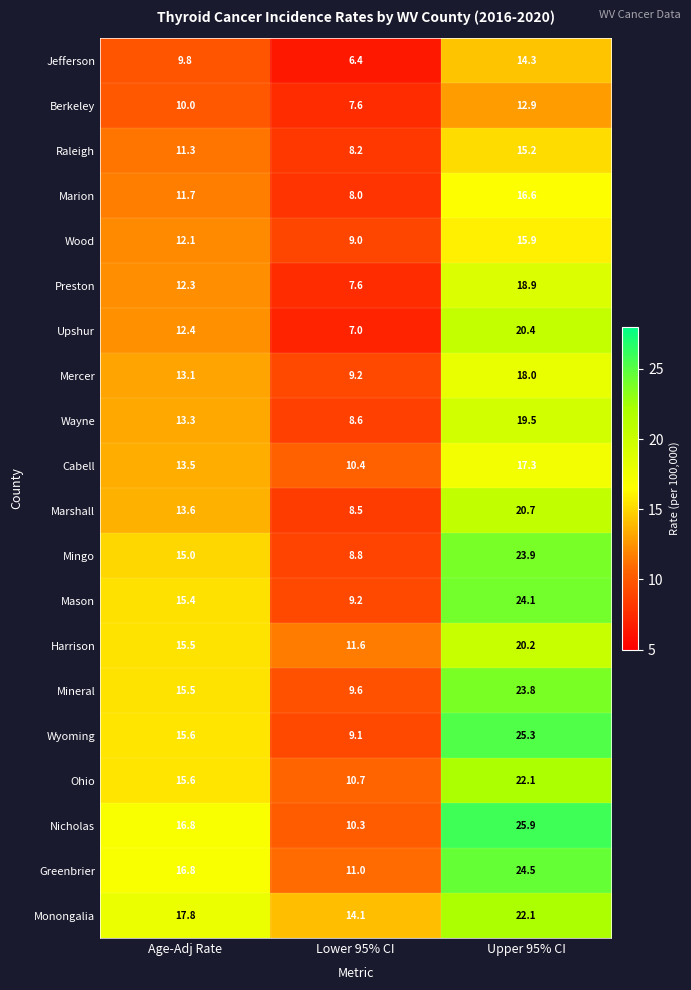

The Mineral series shows 9.6 at Lower 95% CI. True or false?

True